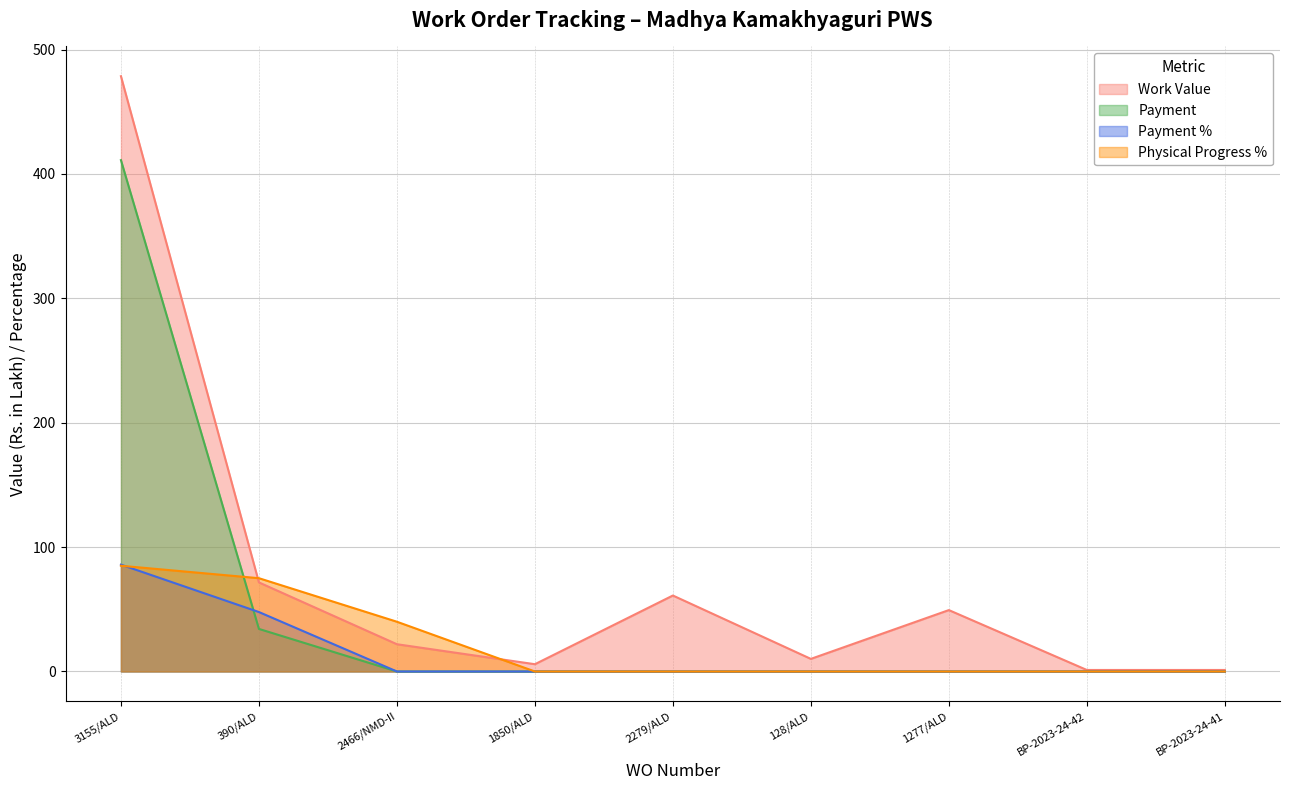

What is the label of the 4th point from the left?

1850/ALD